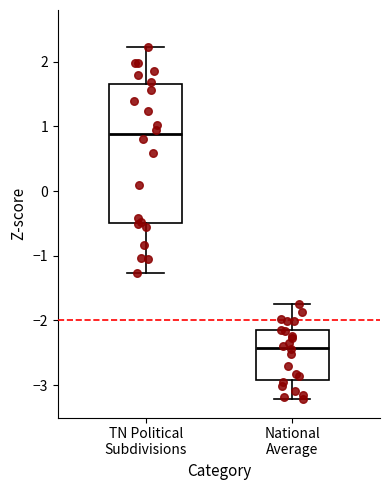

Which box is the tallest, from its lower edge to its upper edge?

TN Political Subdivisions